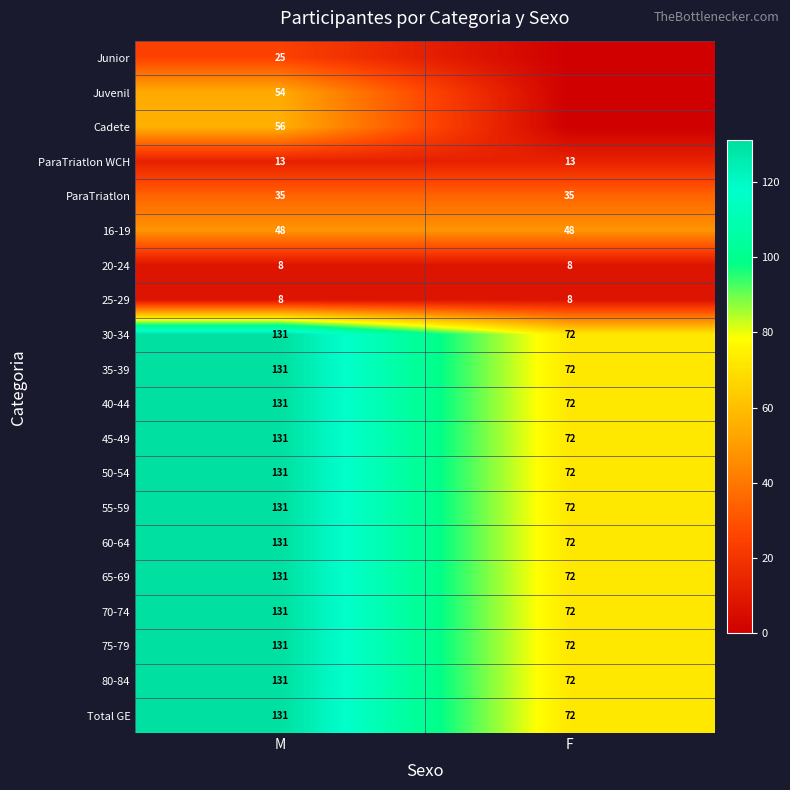

What is the spread (max minus min) of values at M?

123